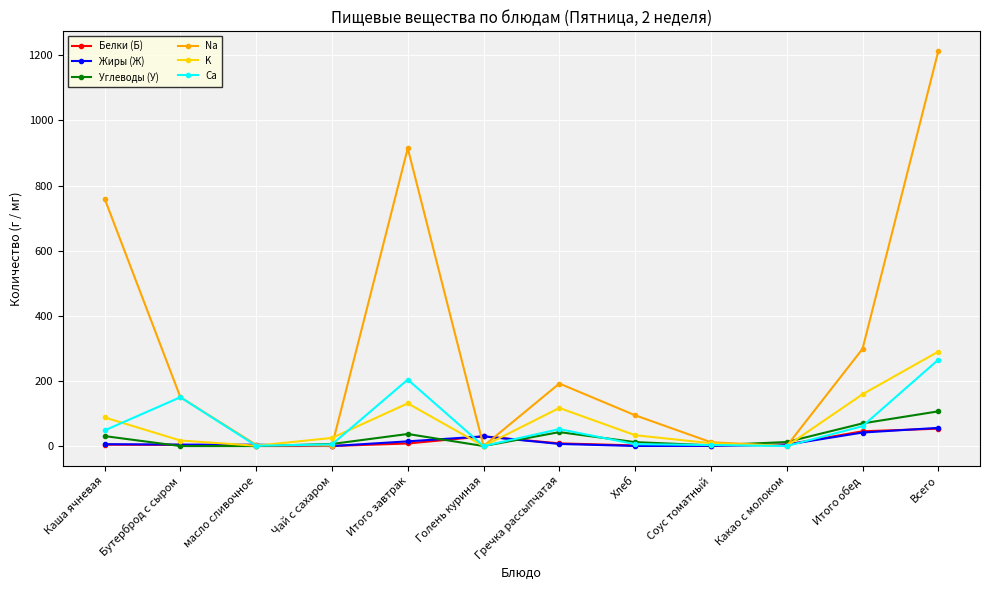

At which category is the sum across all series the highest?

Всего